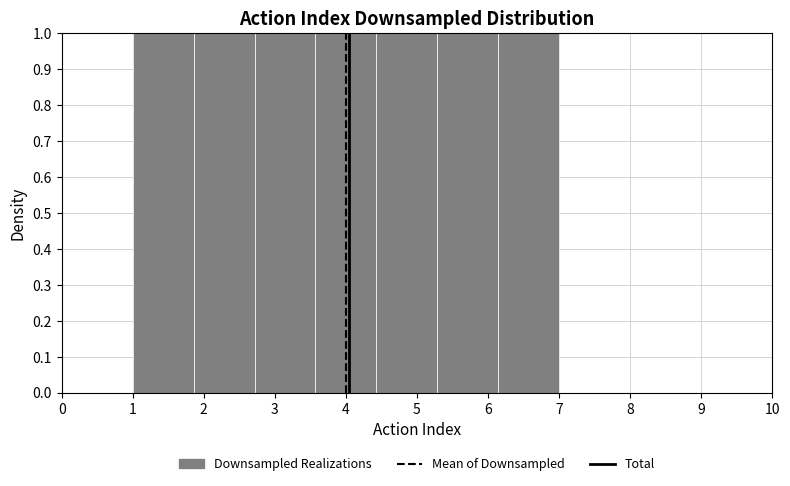

Reading left to right, list every bar in this chart as the range it spans on the x-axis followed by its height. Neither the bar edges nor the heights are printed on the chart, so give them approximately, as read against the axes.

1.0 to 1.9: 1
1.9 to 2.7: 1
2.7 to 3.6: 1
3.6 to 4.4: 1
4.4 to 5.3: 1
5.3 to 6.1: 1
6.1 to 7.0: 1